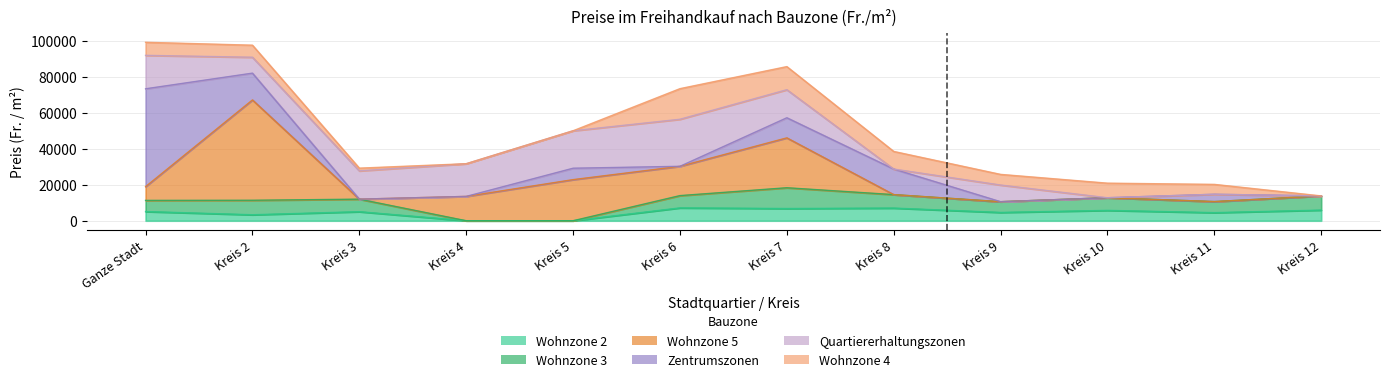

Is it true that Wohnzone 3 equals 2891 at Kreis 10?

False